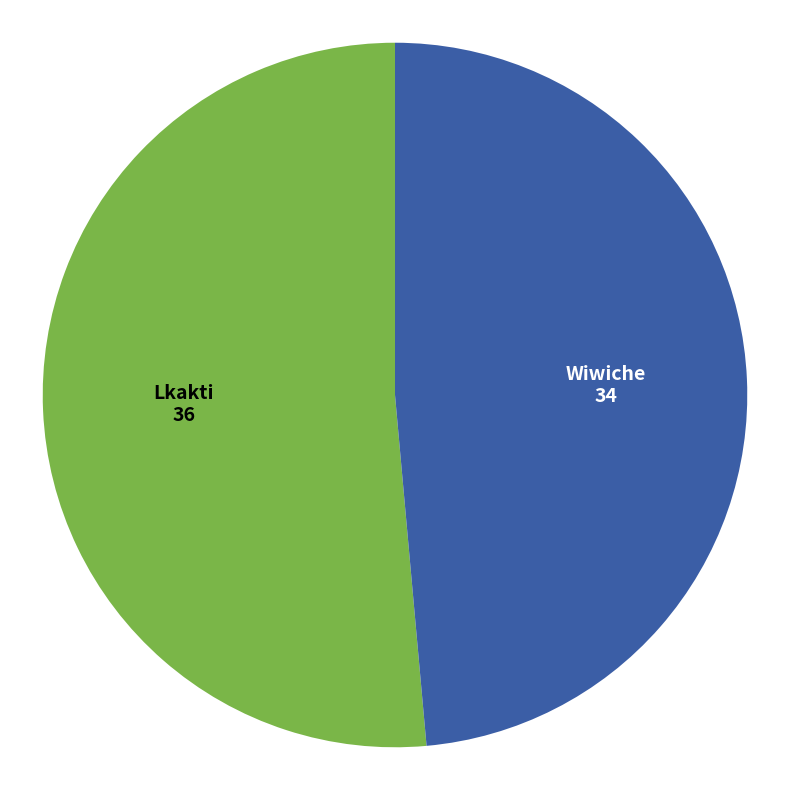

Does any single category account for the majority?

Yes